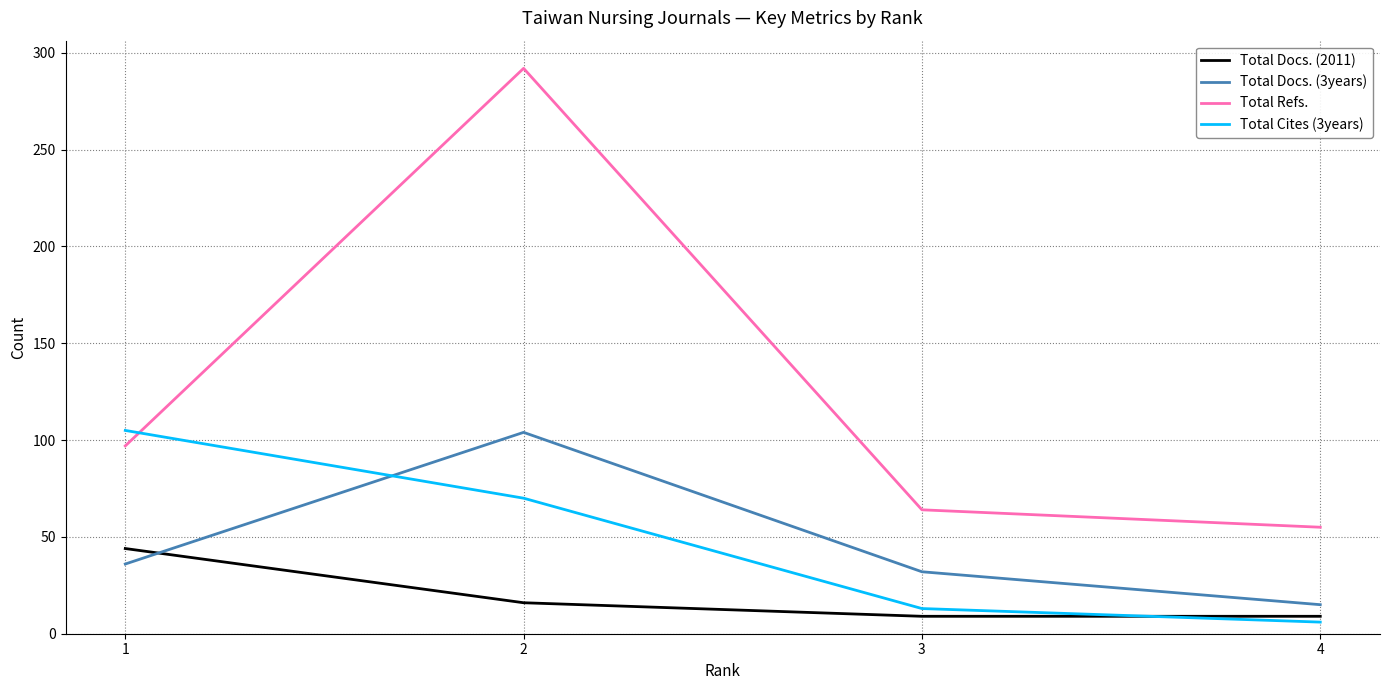

Reading right to left, extract all data points from this chart.

Total Docs. (2011): 9	9	16	44
Total Docs. (3years): 15	32	104	36
Total Refs.: 55	64	292	97
Total Cites (3years): 6	13	70	105